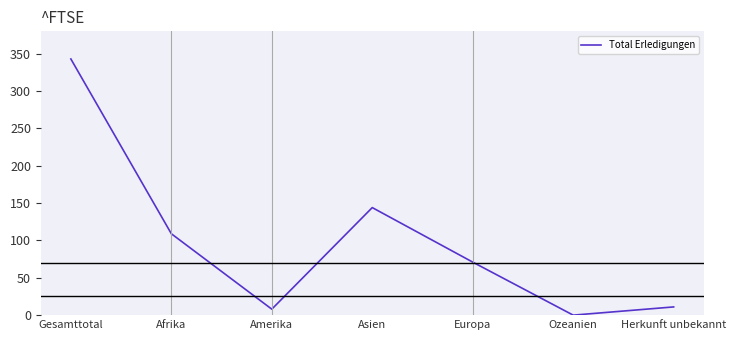

What is the sum of the values at Europa and Asien?

215